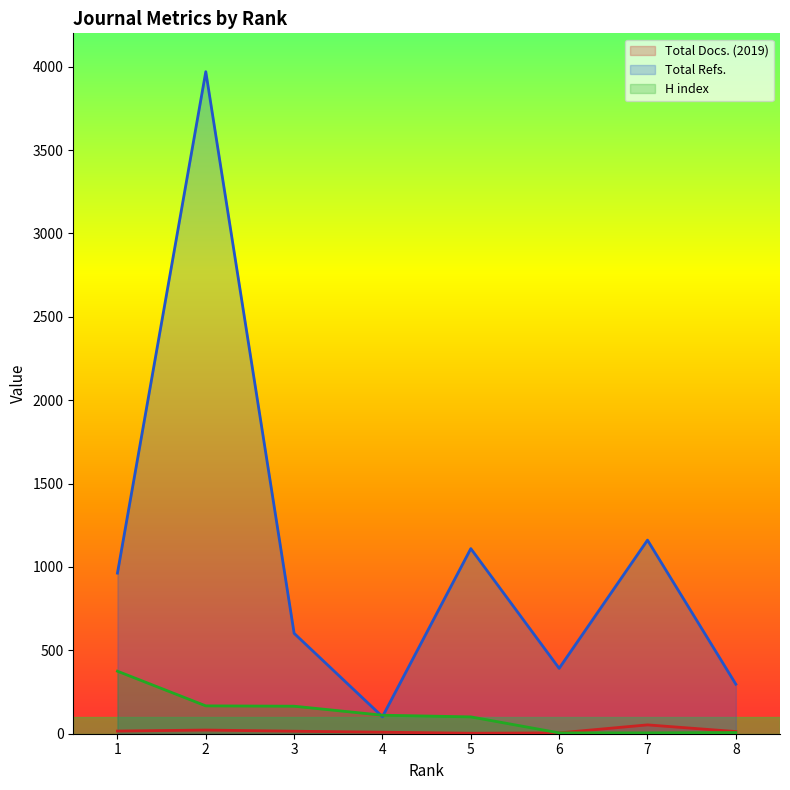

The Total Docs. (2019) series shows 9 at 4. True or false?

True